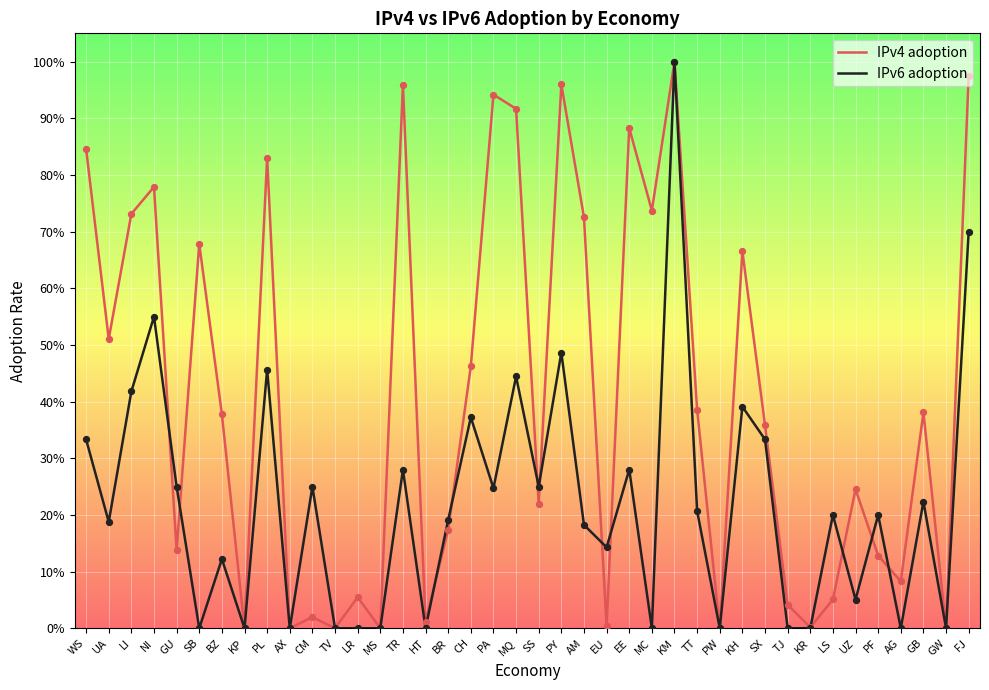

Is the value of IPv6 adoption at CH greater than the value of IPv4 adoption at AM?

No